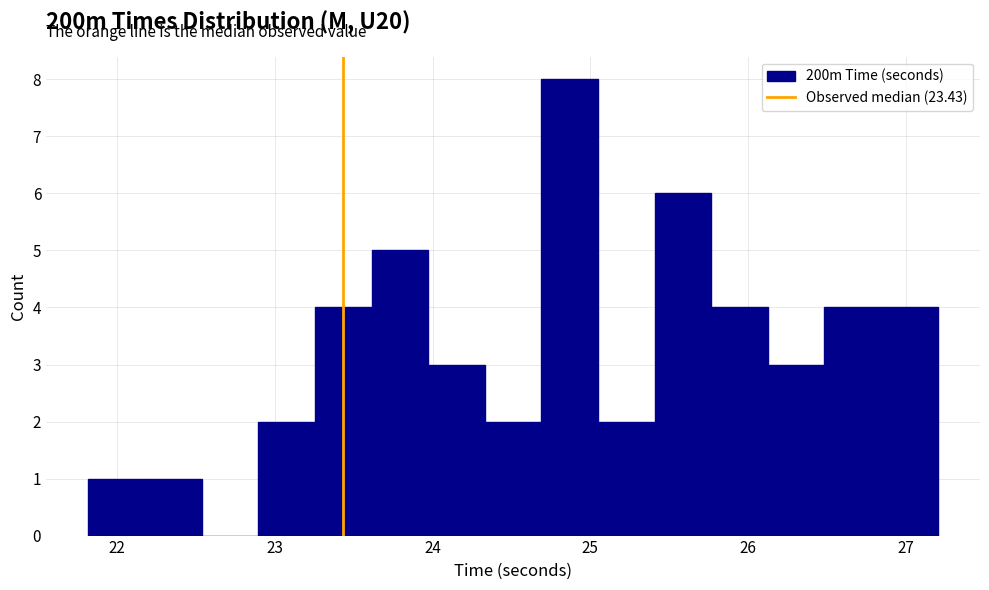

Read against the x-axis, roughly where is the centre of the tallest bar?

24.9